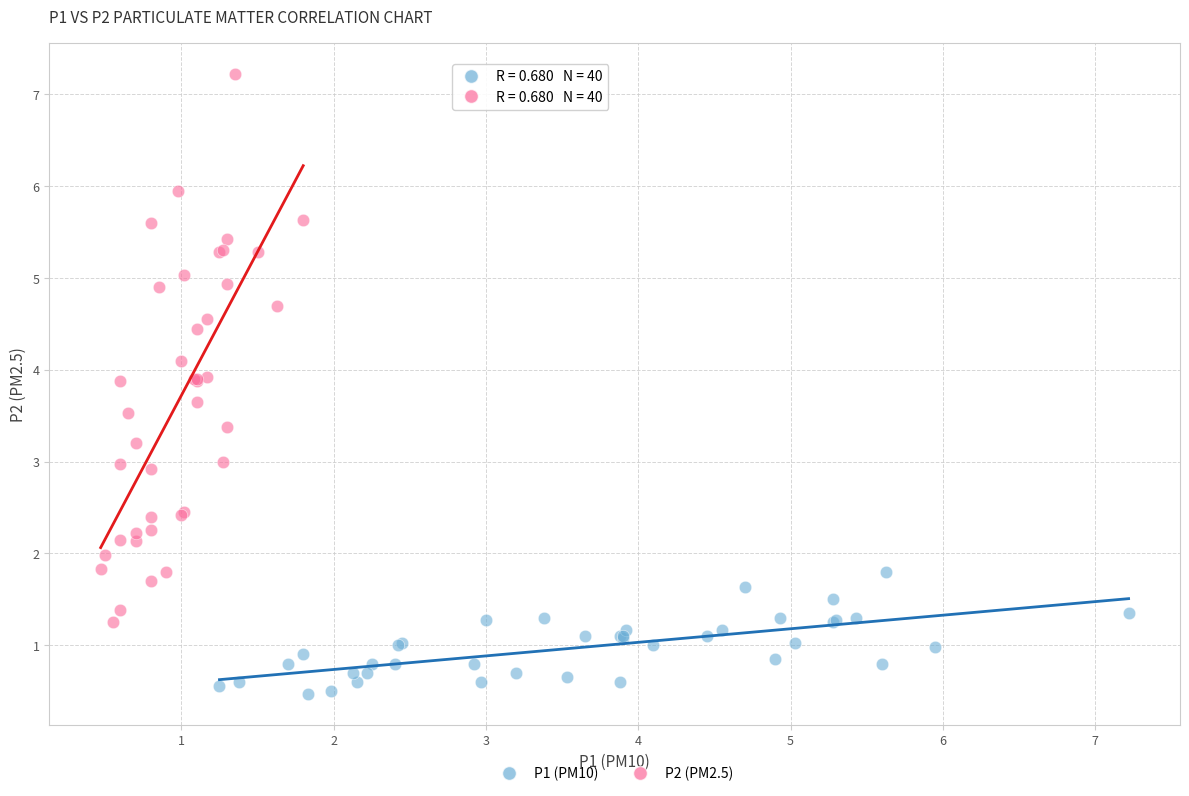

Which series contains the highest Y value?

P2 (PM2.5)